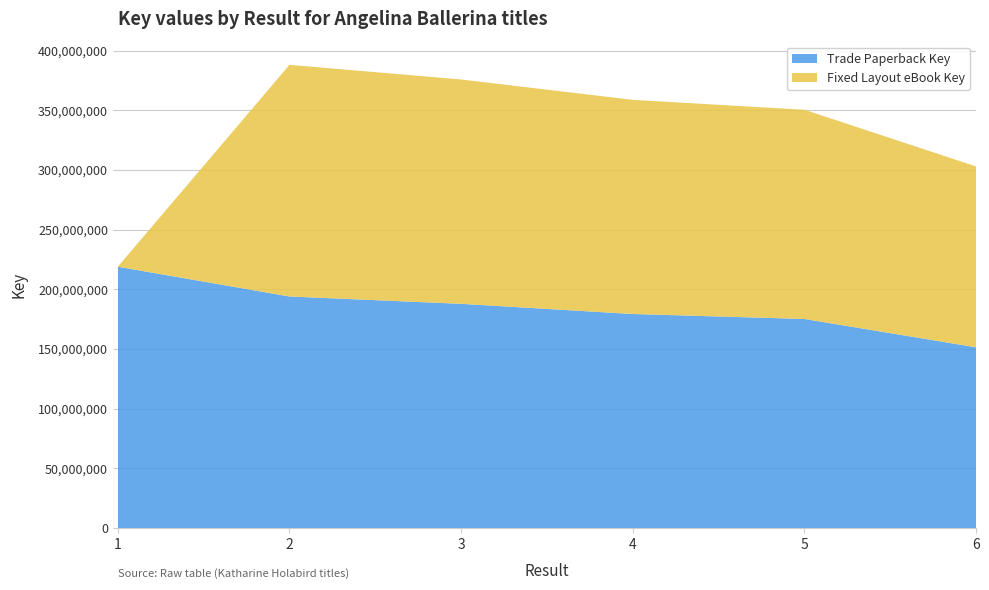

Which series has the largest total across all categories?

Trade Paperback Key